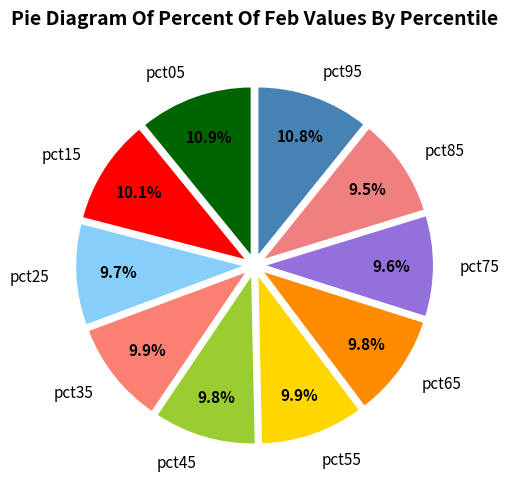

What portion of the pie excludes pct45?

90.2%